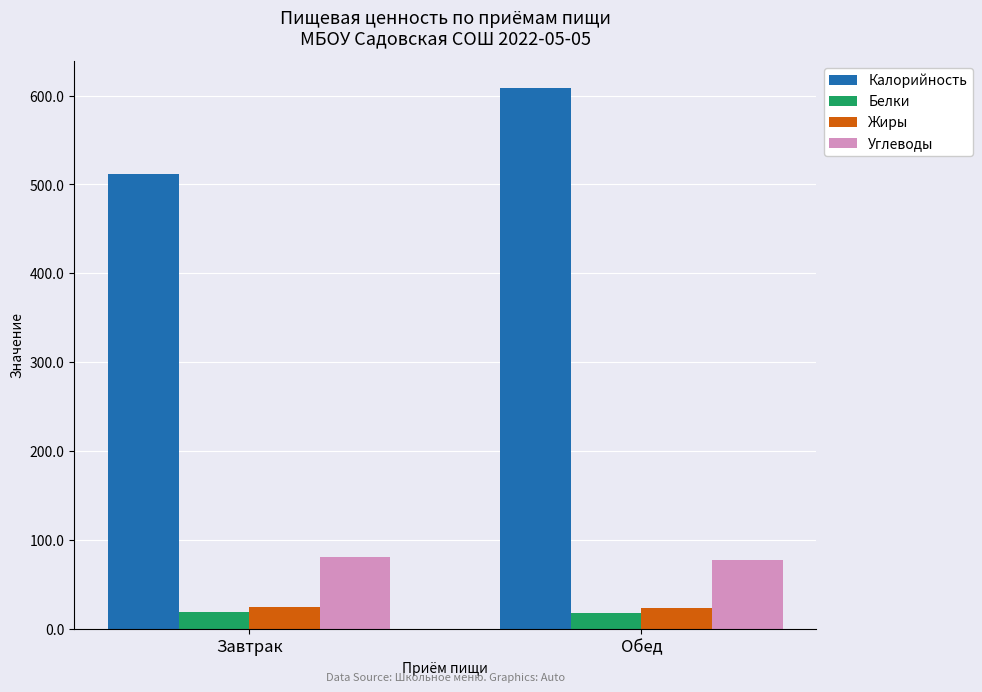

Which label corresponds to the largest value in the chart?

Обед